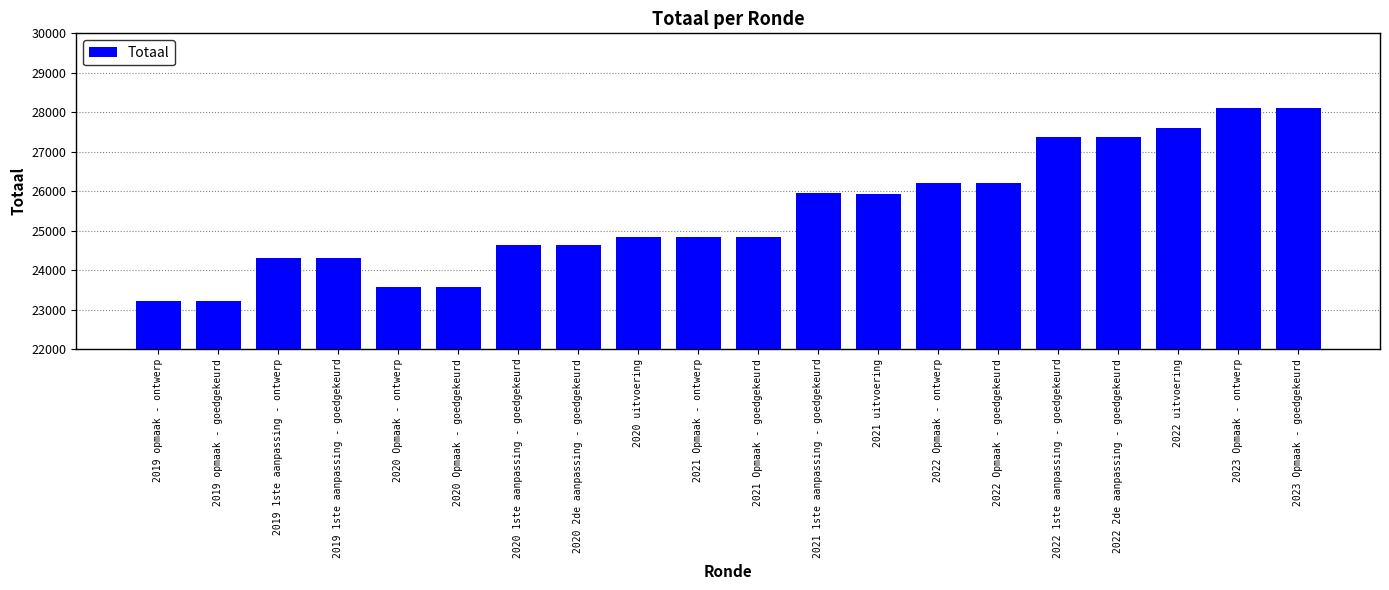

What is the minimum value shown in the chart?

23218